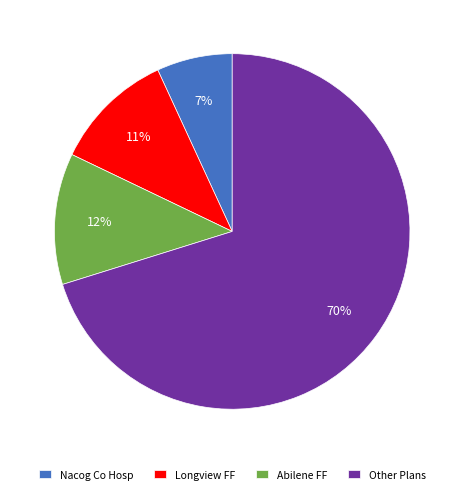

What is the largest slice in the pie chart?

Other Plans